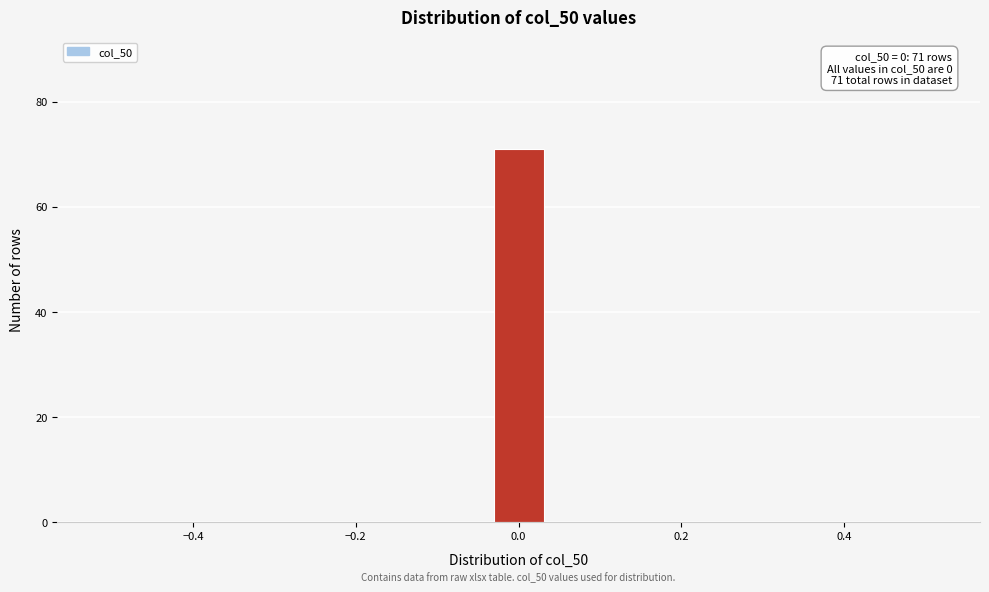

Read against the x-axis, roughly where is the centre of the tallest bar?

0.00